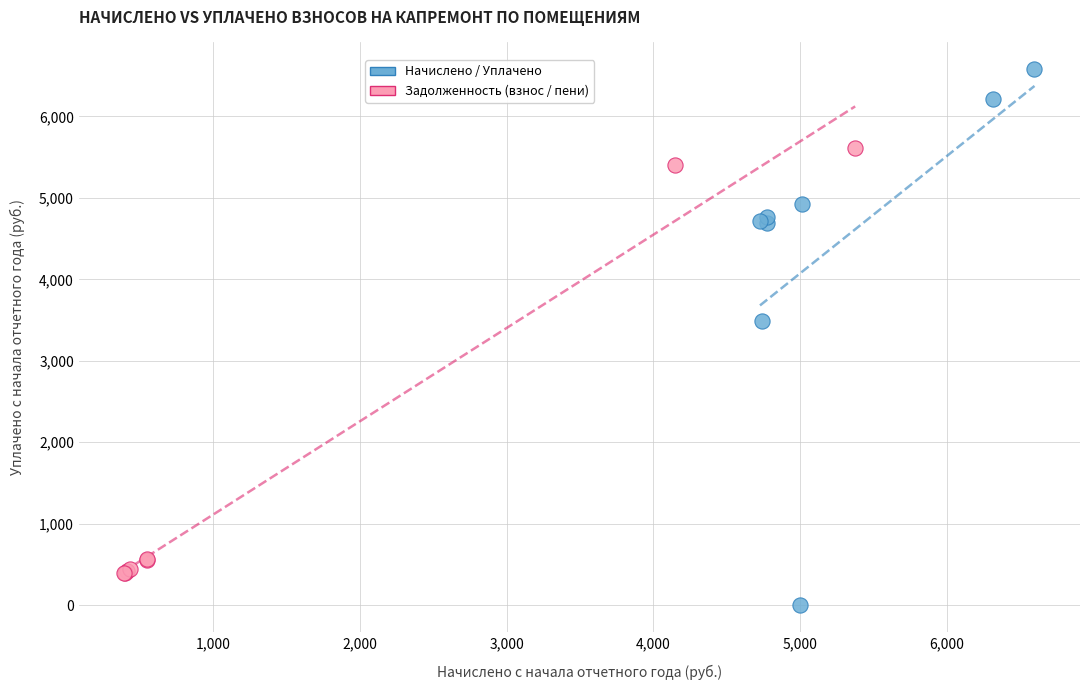

Which series contains the lowest Y value?

Начислено / Уплачено